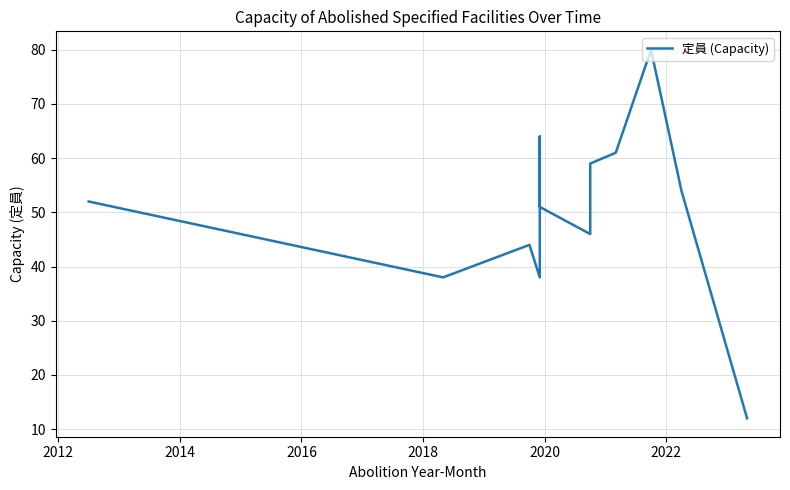

How many values are below 52?

6